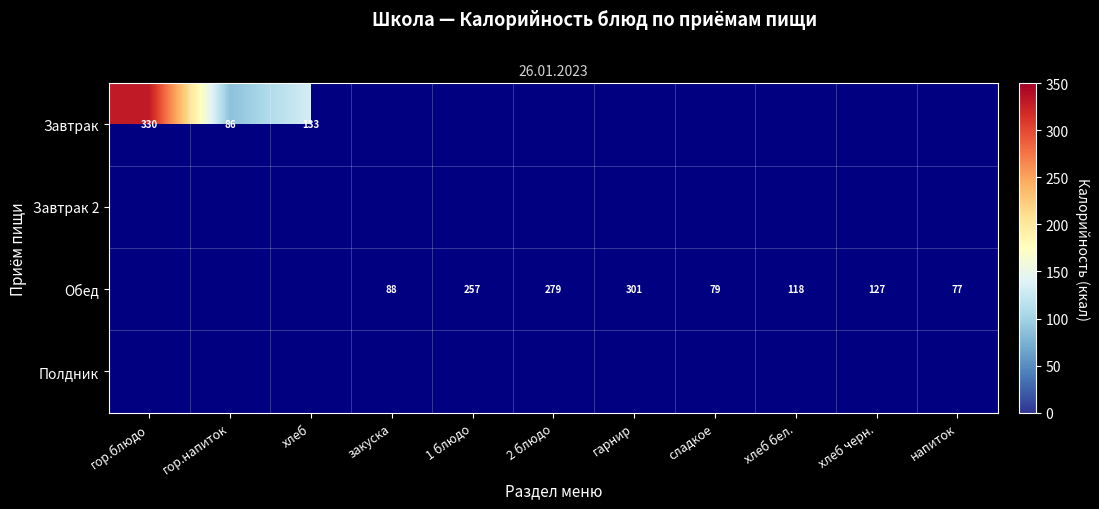

Which series changed the most between закуска and напиток?

Обед